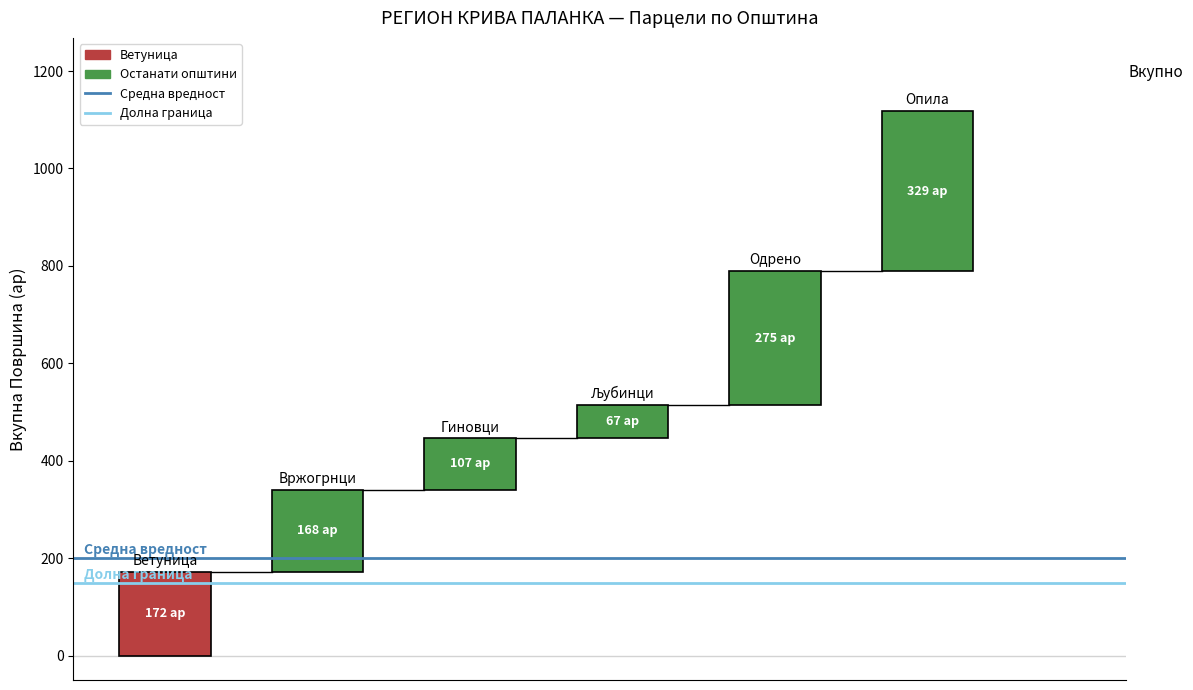

What is the value of the Долна граница bar at the 1st from the left?

150